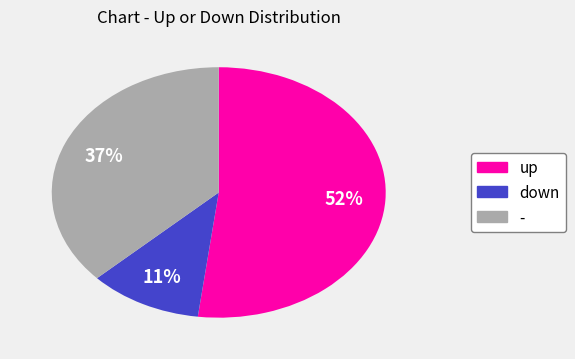

Is the sum of up and - greater than half?

Yes